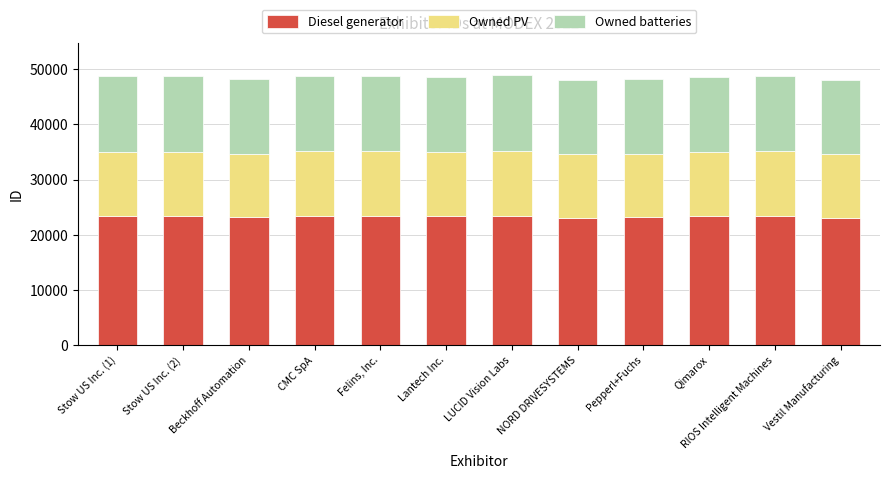

What is the minimum value for Diesel generator?

23099.5